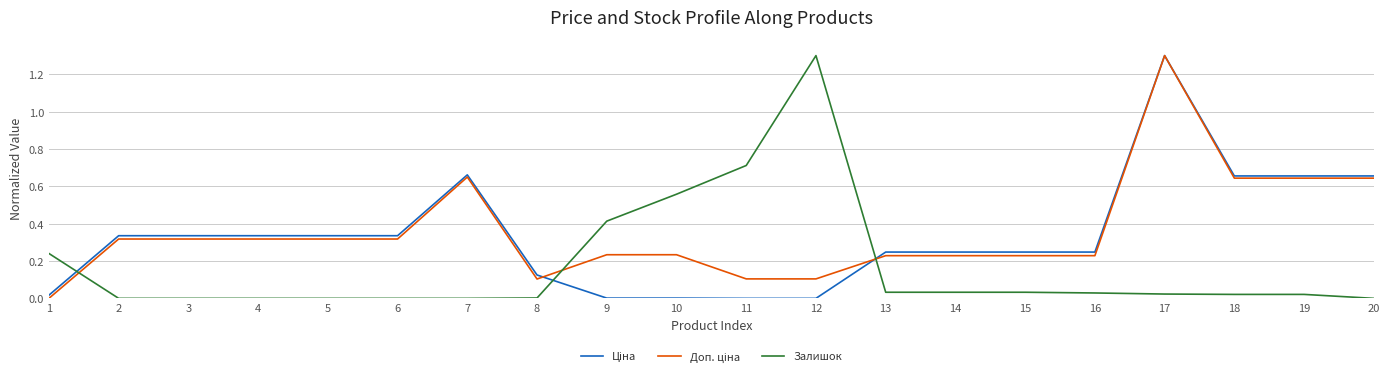

Is it true that Залишок equals 0.4 at 9?

True